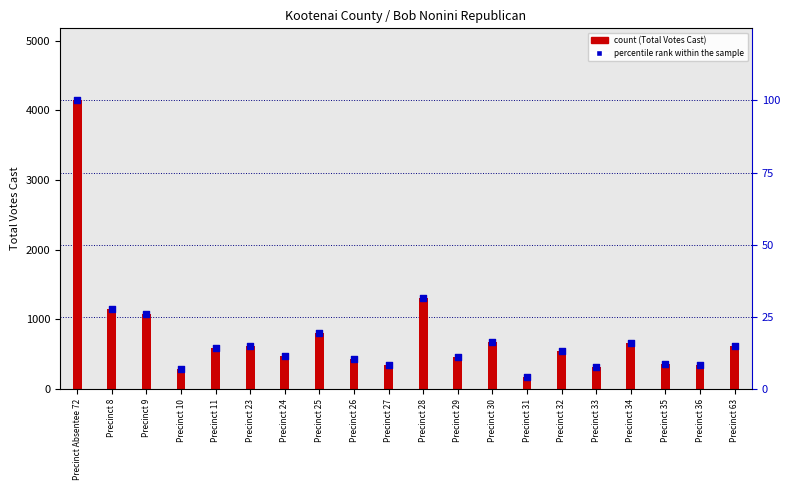

At which category is the sum across all series the highest?

Precinct Absentee 72